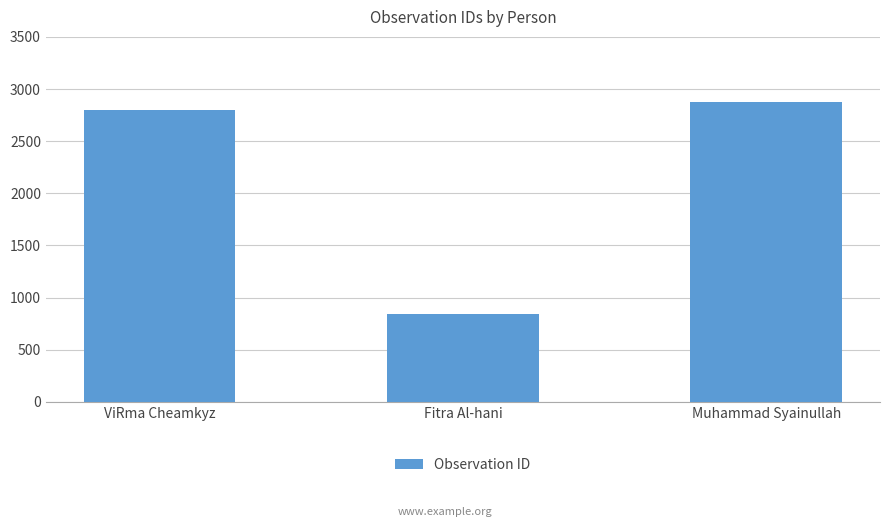

Which label corresponds to the largest value in the chart?

Muhammad Syainullah